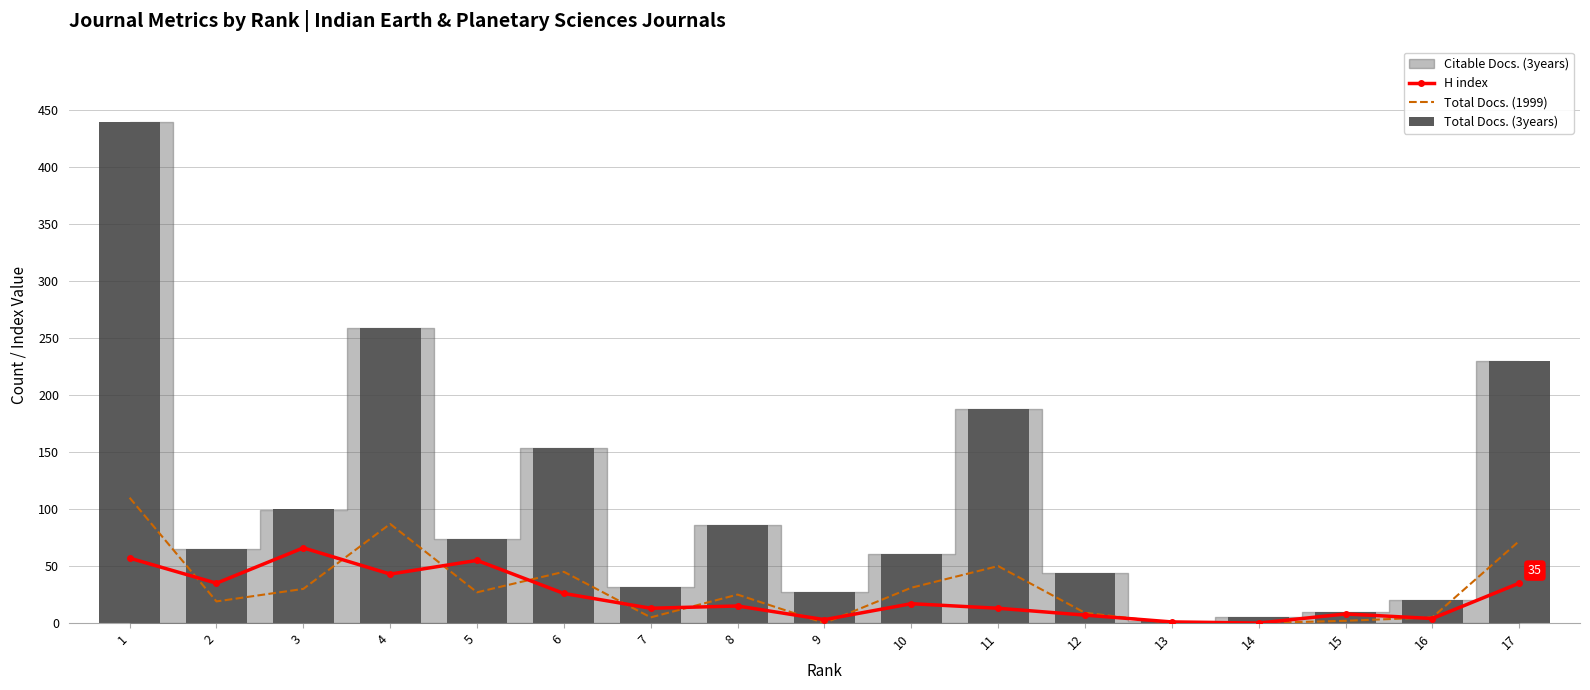

At how many categories does at least one series exceed 248?

2